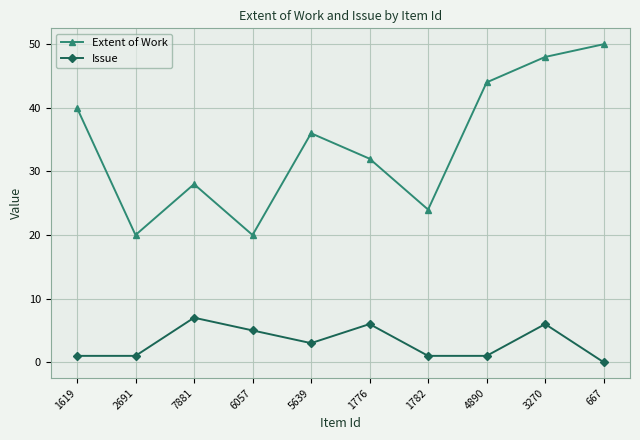

At 3270, list the series in order from smallest to largest.

Issue, Extent of Work